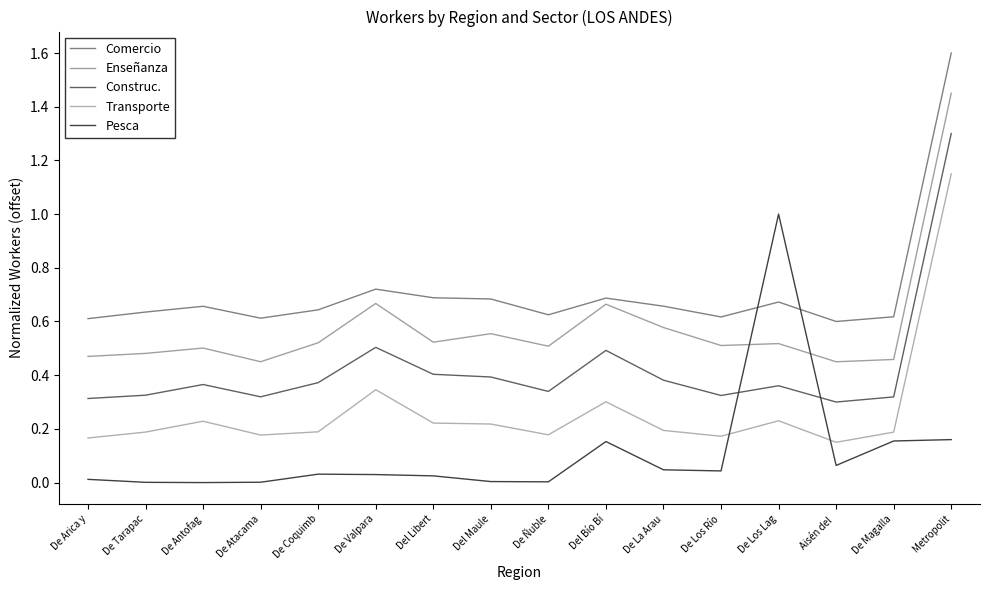

True or false: Construc. and Transporte intersect in this chart.

False